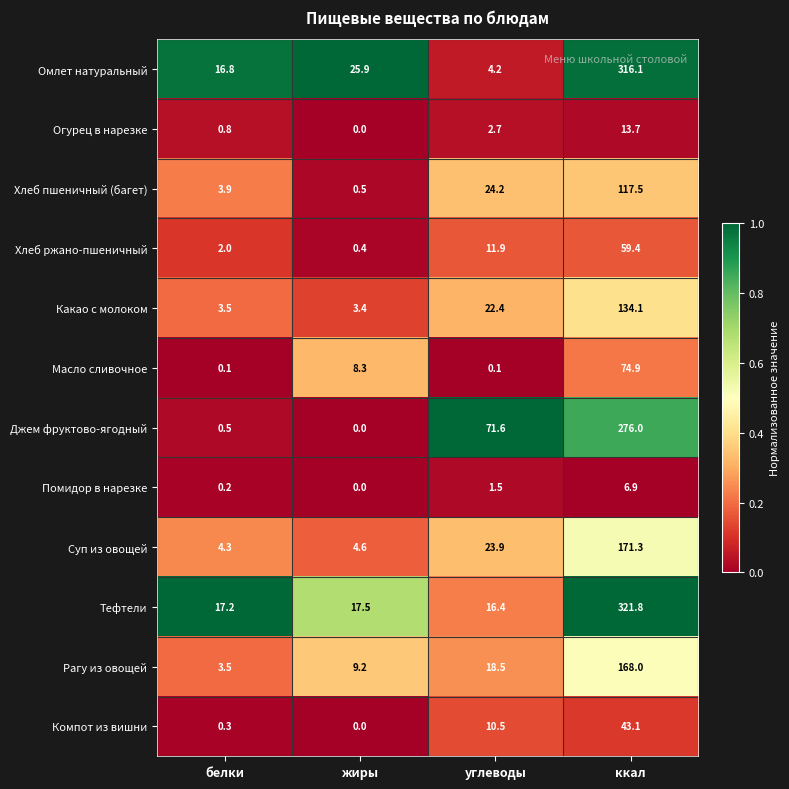

Which category has the highest value across all series?

ккал